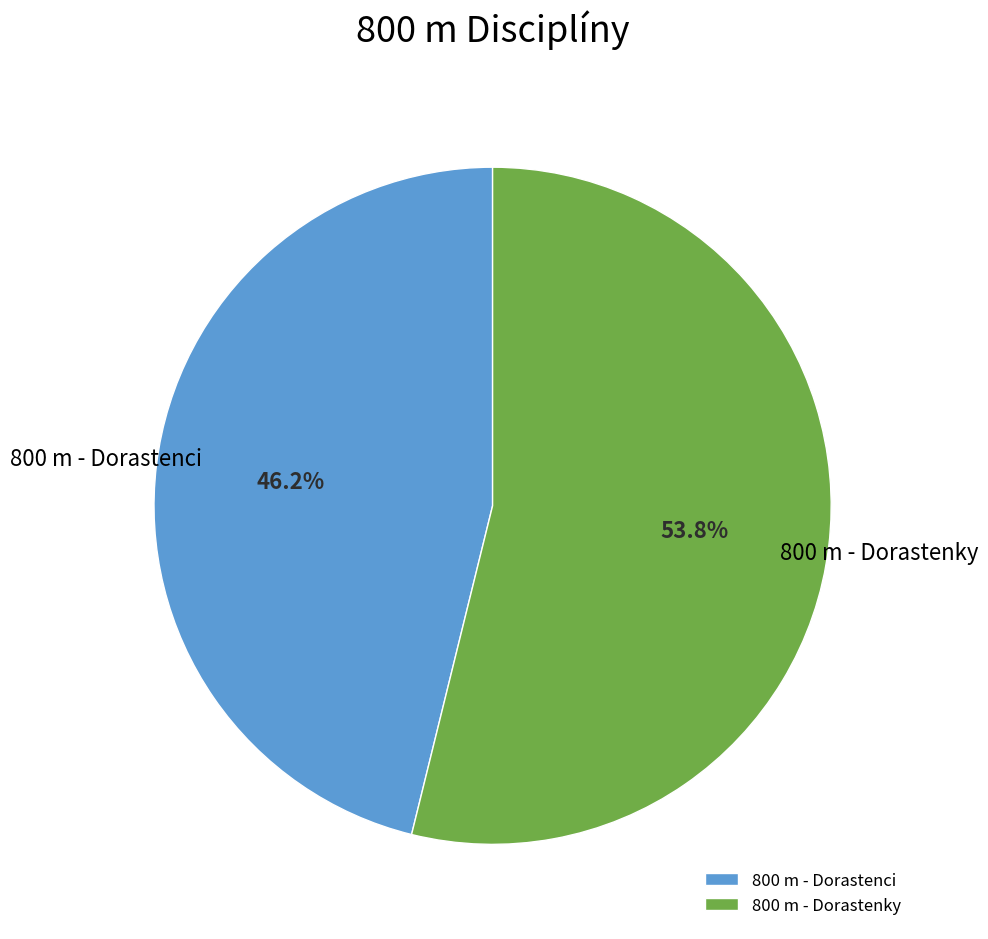

To the nearest percent, what portion does 800 m - Dorastenky represent?

54%